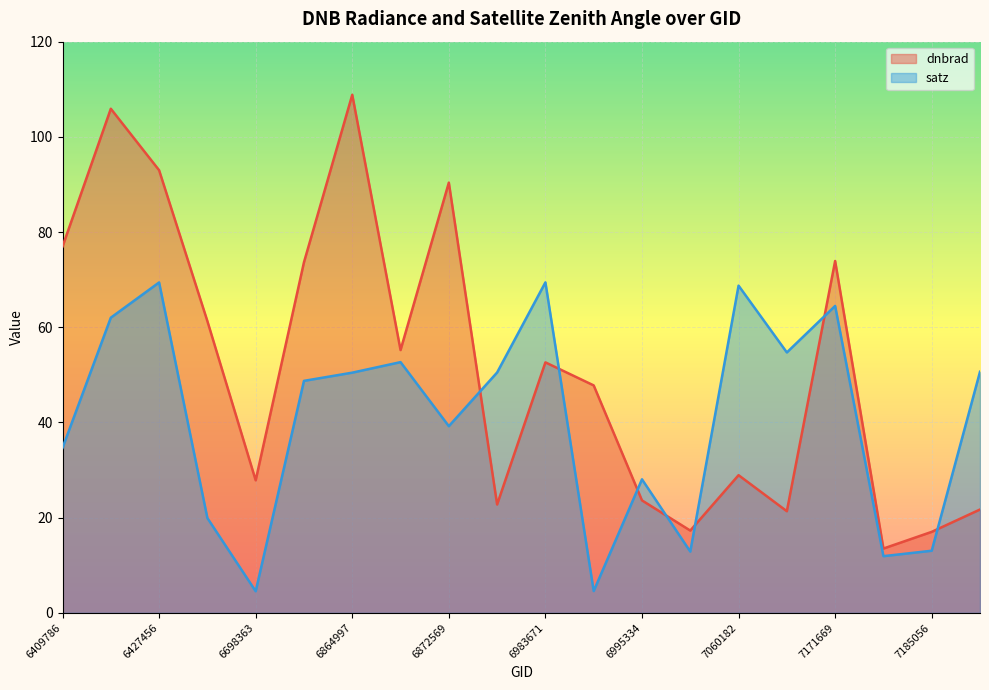

Which series has the largest range (max minus min)?

dnbrad